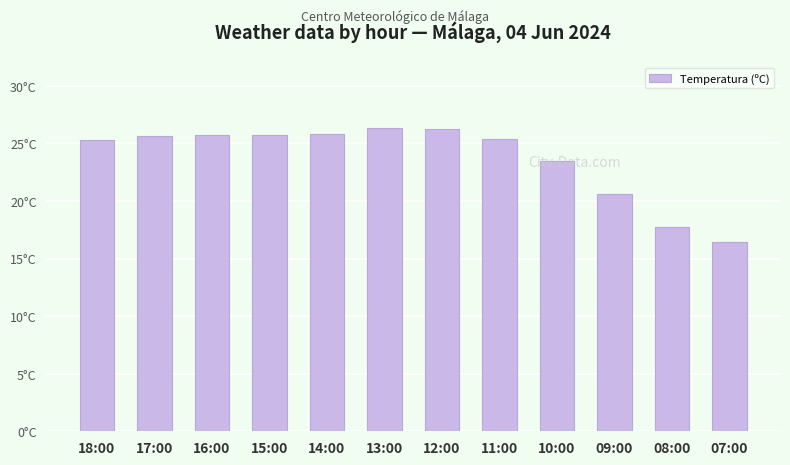

Does the chart contain any negative values?

No